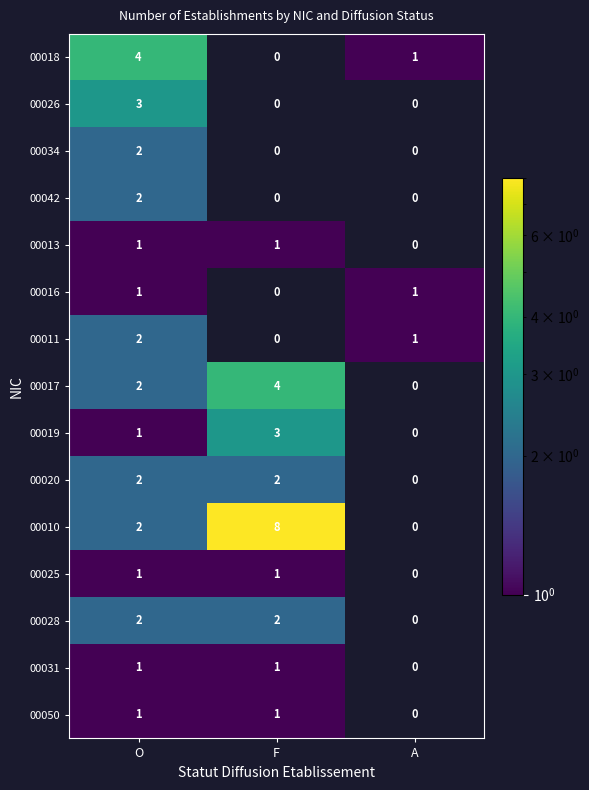

True or false: 00042 has a value of 3 at O.

False